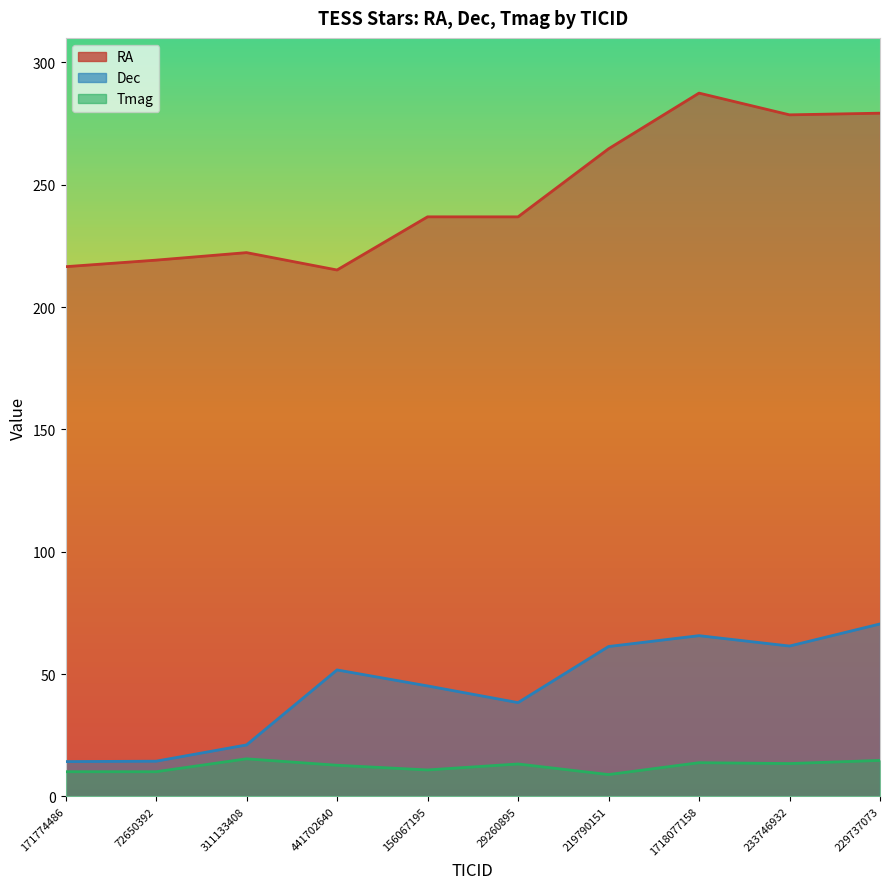

At which category is the sum across all series the highest?

1718077158